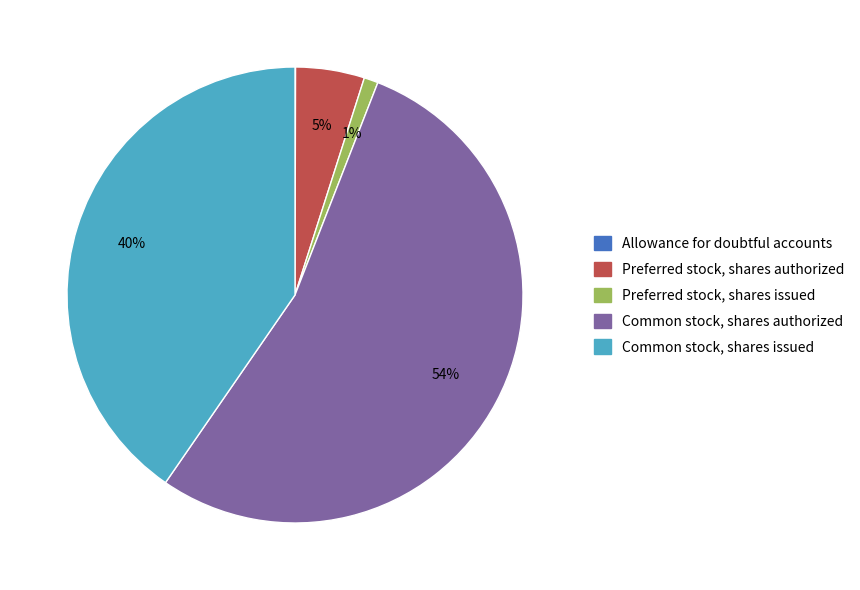

Does any single category account for the majority?

Yes